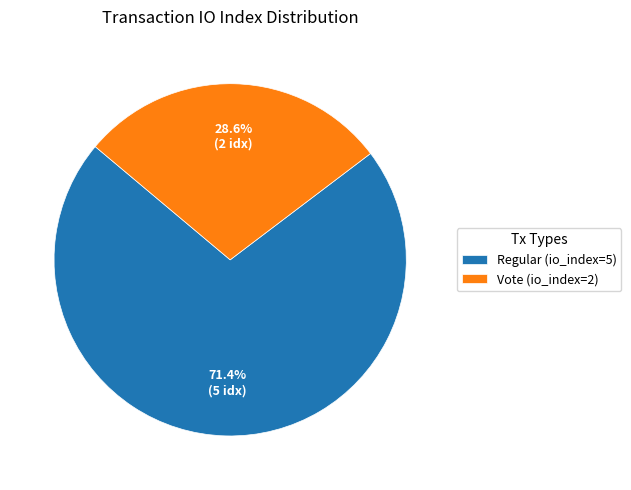

Does Vote (io_index=2) represent more than half of the total?

No